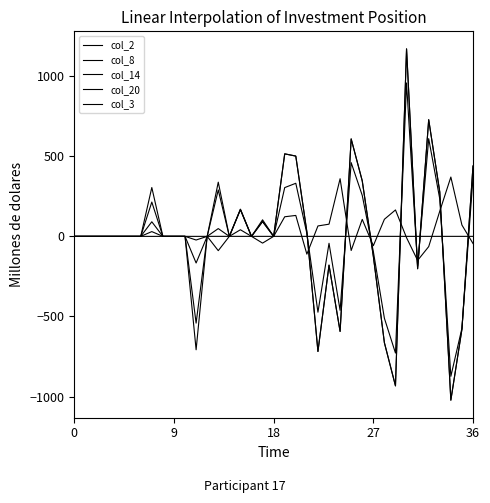

Is this an area chart (filled region under the line)?

No